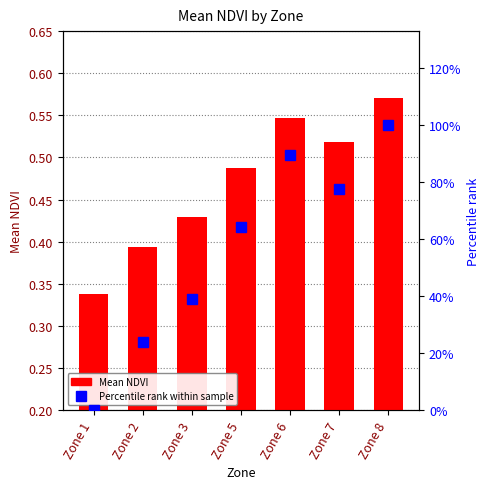

What is the lowest value of the Mean NDVI series?

0.3